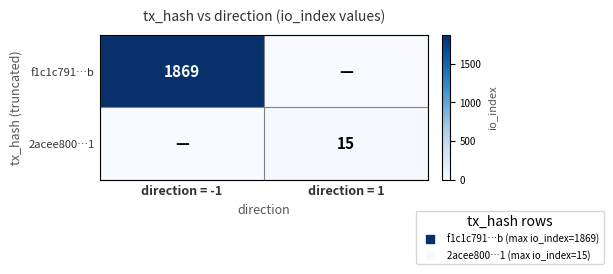

At direction = 1, list the series in order from largest to smallest.

2acee800…1, f1c1c791…b